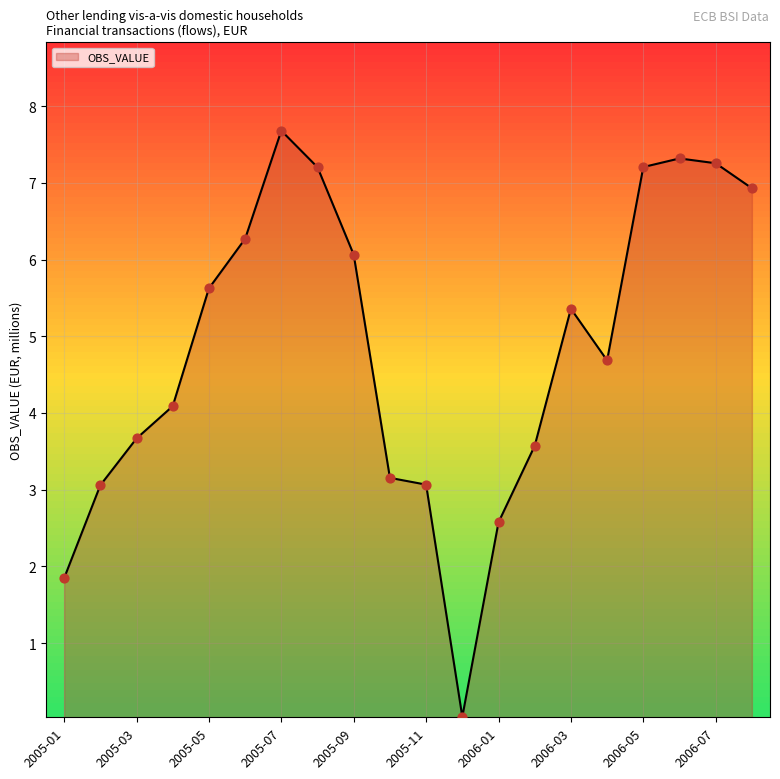

What is the difference between the maximum and minimum values?

7.6